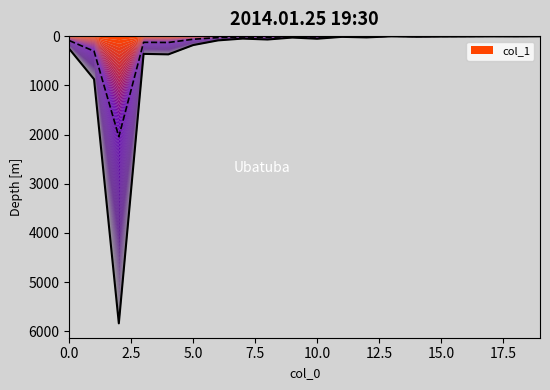

At which category does the chart reach its peak across all series?

2